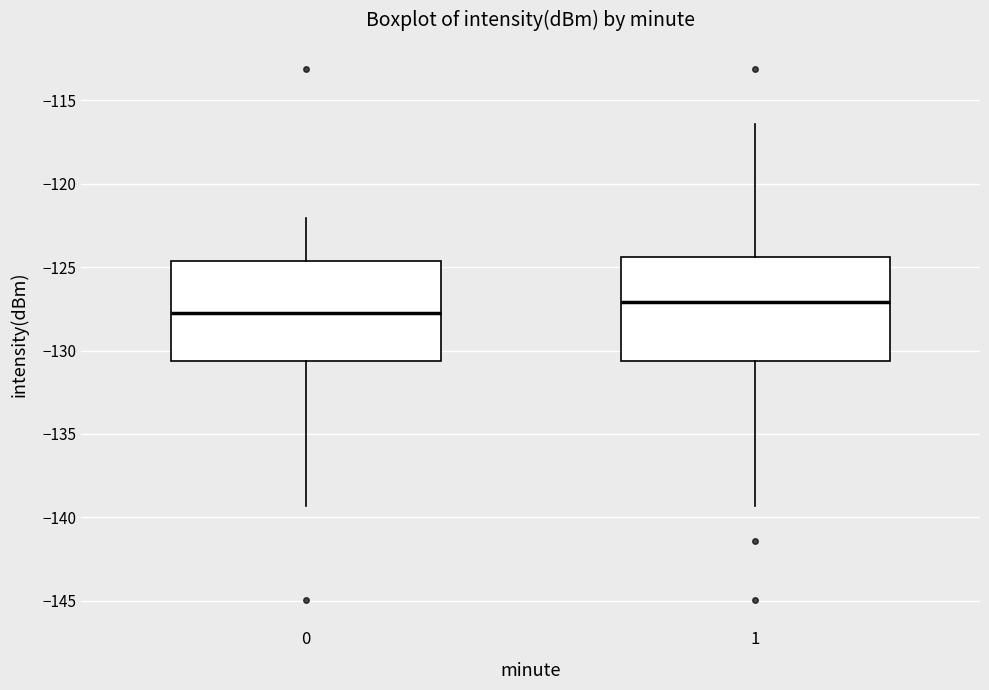

Reading left to right, read every box against the y-axis: the position of its median line, the range the box covers, and the ends of its whiskers. The values are not printed on the chart, so give them approximately, as read against the axis.

0: median -127.5, box -130.5 to -124.5, whiskers -139.5 to -122.0
1: median -127.0, box -130.5 to -124.5, whiskers -139.5 to -116.5